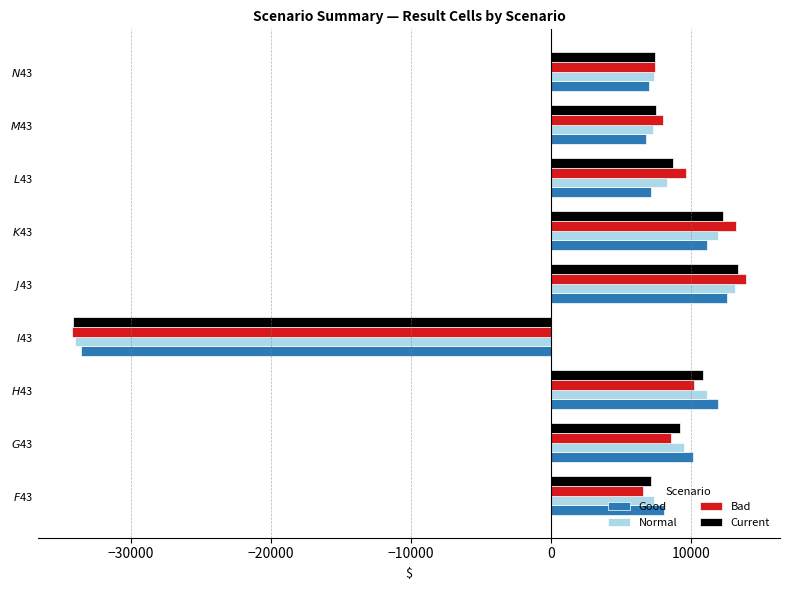

What is the sum of all Current values?

42247.0